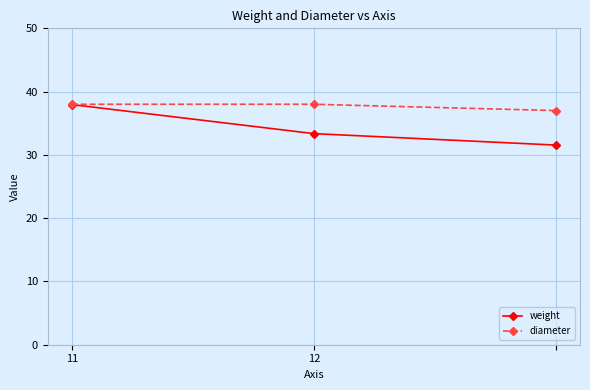

Reading left to right, transcribe all the data shown in this chart.

weight: 38.0	33.4	31.6
diameter: 38.0	38.0	37.0